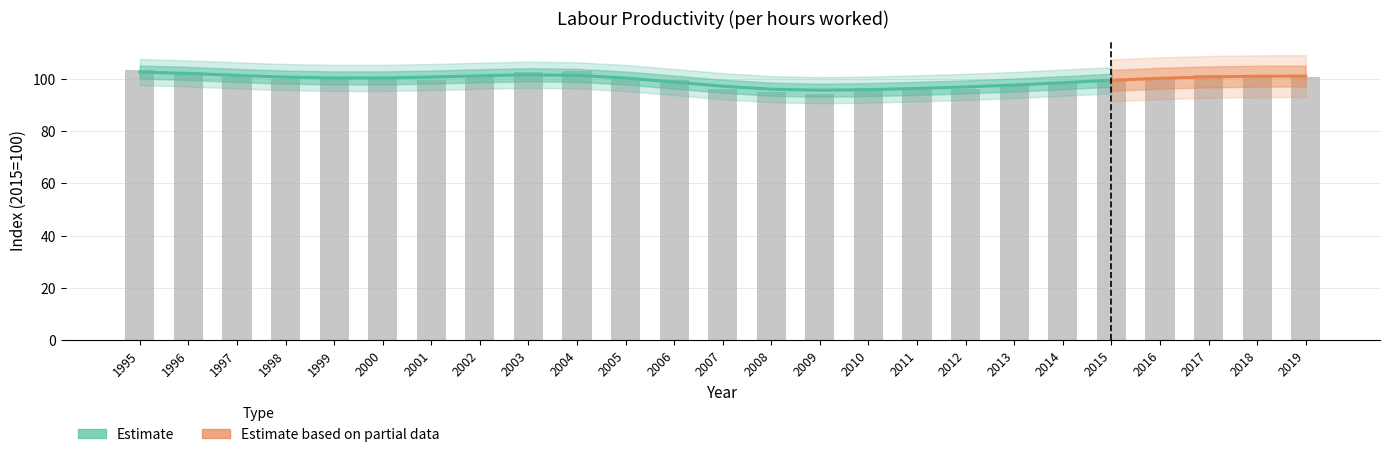

At which category does the chart reach its minimum across all series?

2009